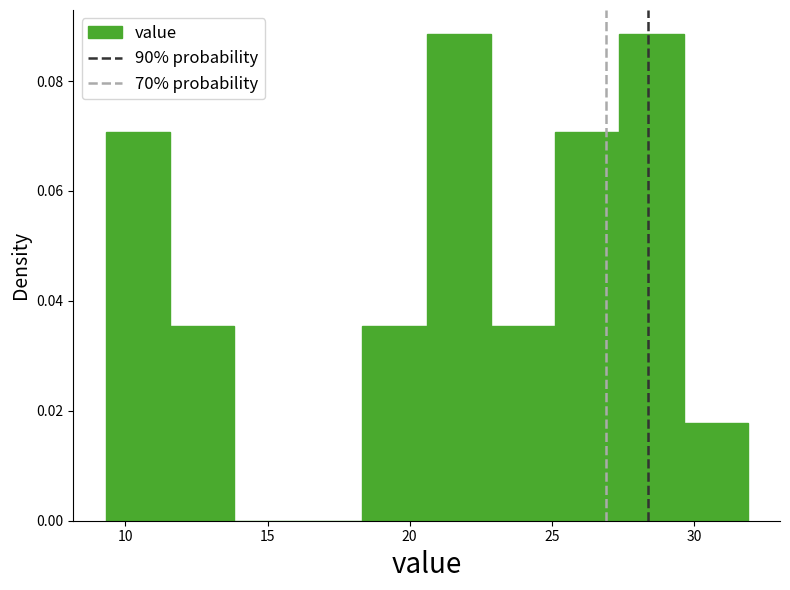

Reading left to right, transcribe this chart: for each bar, give the range it covers on the x-axis and its height. Neither the bar edges nor the heights are printed on the chart, so give them approximately, as read against the axes.

9.5 to 11.5: 0.070
11.5 to 14.0: 0.036
14.0 to 16.0: 0
16.0 to 18.5: 0
18.5 to 20.5: 0.036
20.5 to 23.0: 0.088
23.0 to 25.0: 0.036
25.0 to 27.5: 0.070
27.5 to 29.5: 0.088
29.5 to 32.0: 0.018